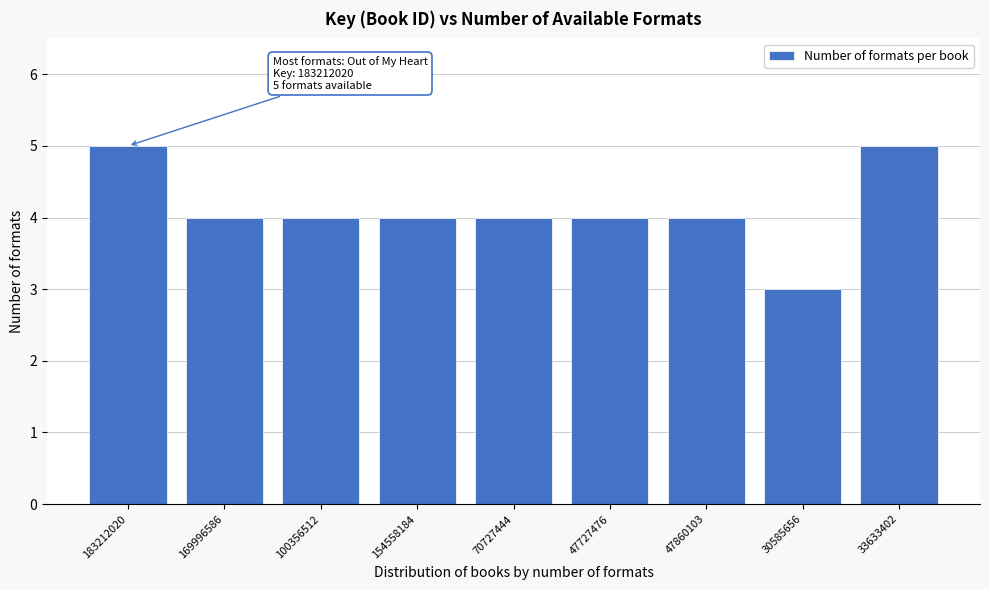

Reading right to left, list all the values displayed in this chart.

33633402=5	30585656=3	47860103=4	47727476=4	70727444=4	154558184=4	100356512=4	169996586=4	183212020=5